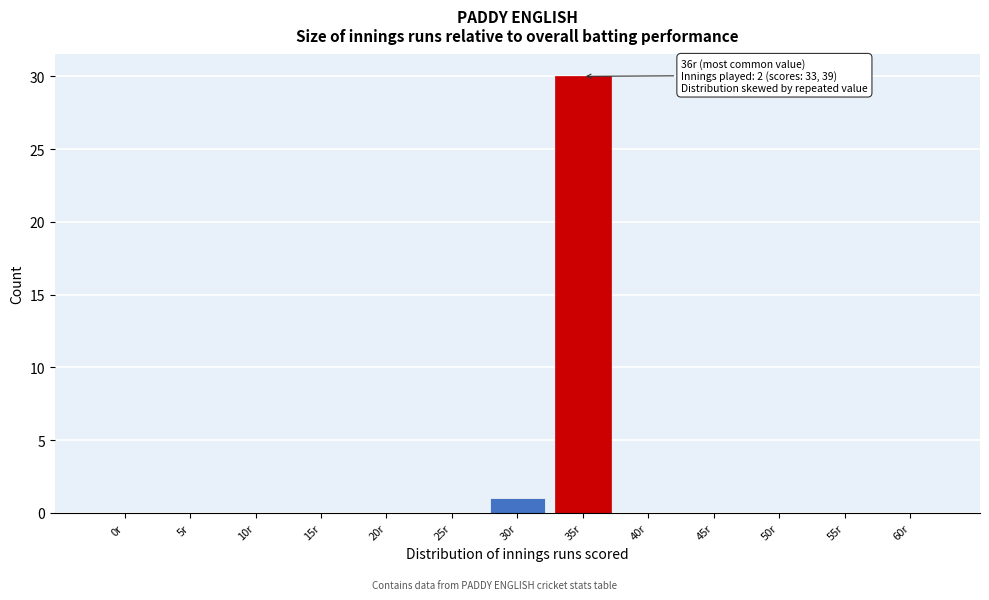

Reading left to right, list all the values displayed in this chart.

0r=0	5r=0	10r=0	15r=0	20r=0	25r=0	30r=1	35r=30	40r=0	45r=0	50r=0	55r=0	60r=0